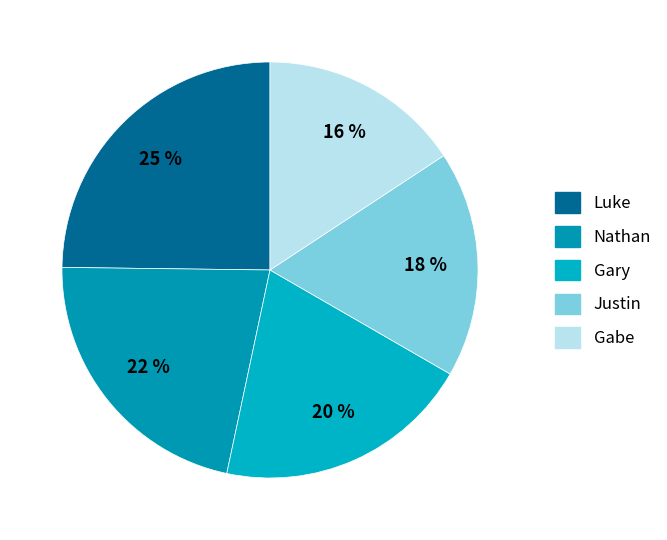

Do Nathan and Gabe together represent more than half of the pie?

No